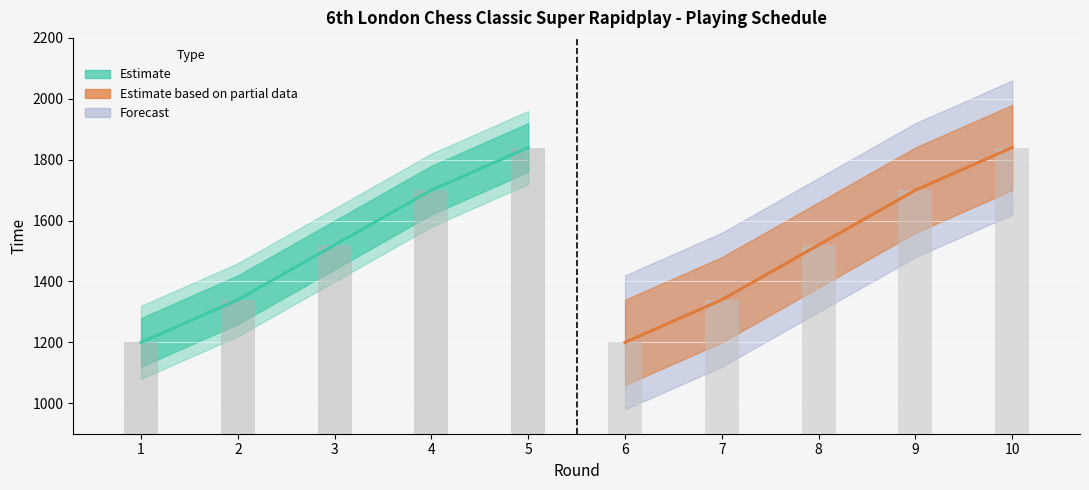

True or false: the data shows 385 at 1.

False